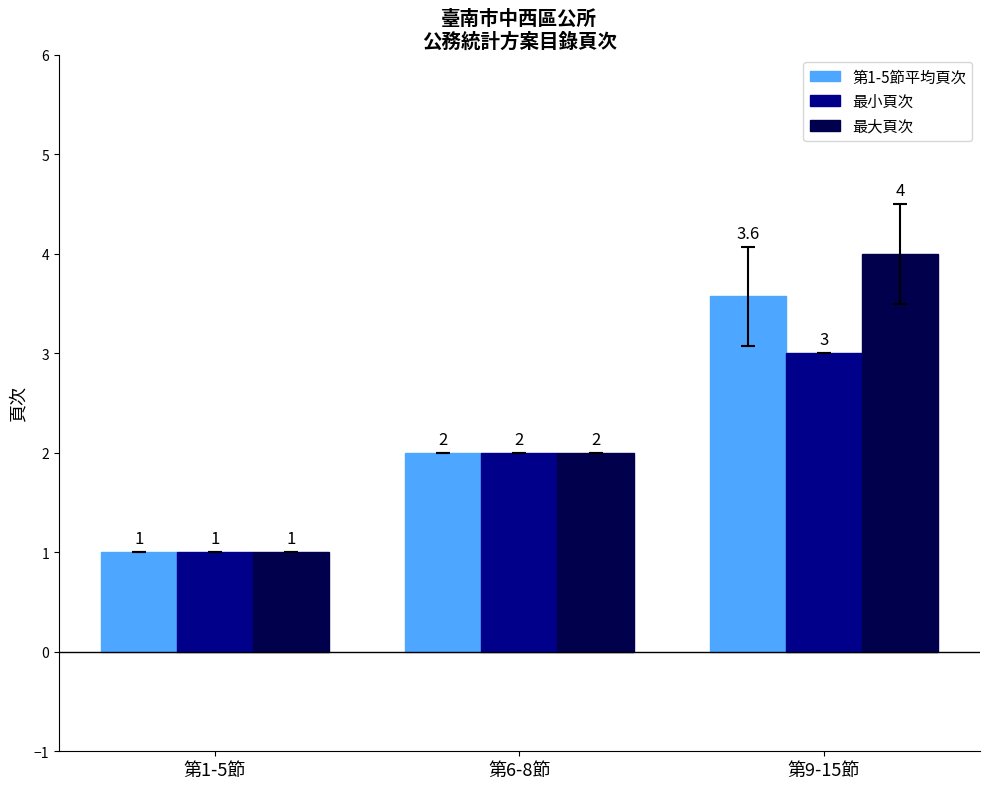

What is the difference between the 最小頁次 values at 第6-8節 and 第1-5節?

1.0